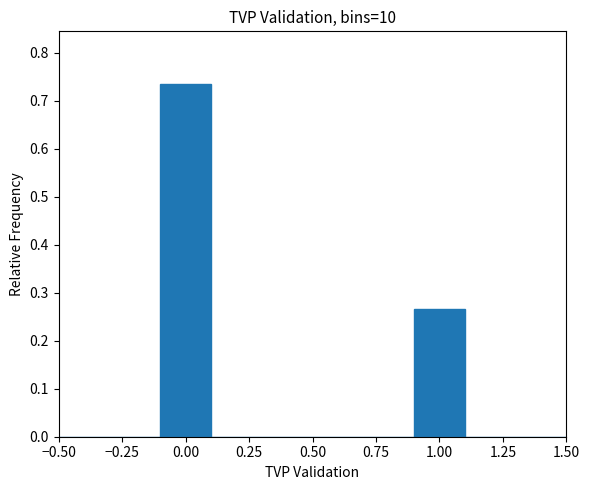

Reading left to right, list every bar in this chart as the range it spans on the x-axis followed by its height. The values are not printed on the chart, so give them approximately, as read against the axis.

-0.5 to -0.3: 0
-0.3 to -0.1: 0
-0.1 to 0.1: 0.73
0.1 to 0.3: 0
0.3 to 0.5: 0
0.5 to 0.7: 0
0.7 to 0.9: 0
0.9 to 1.1: 0.27
1.1 to 1.3: 0
1.3 to 1.5: 0